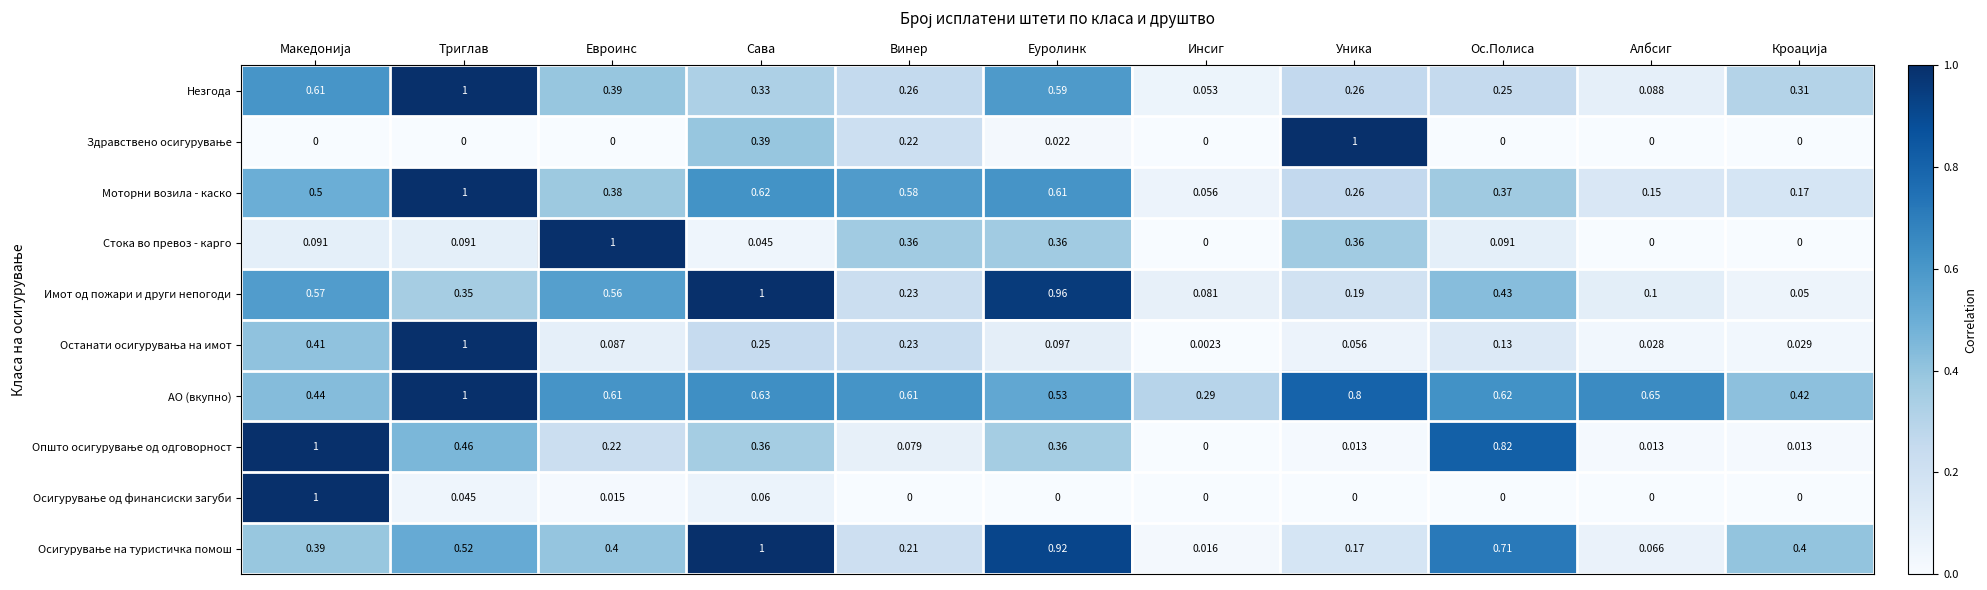

Which series changed the most between Евроинс and Сава?

Стока во превоз - карго